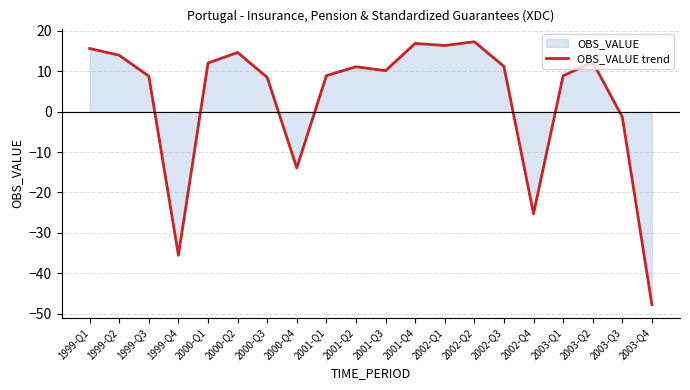

How many points are higher than both their immediate neighbors (excluding endpoints)?

5